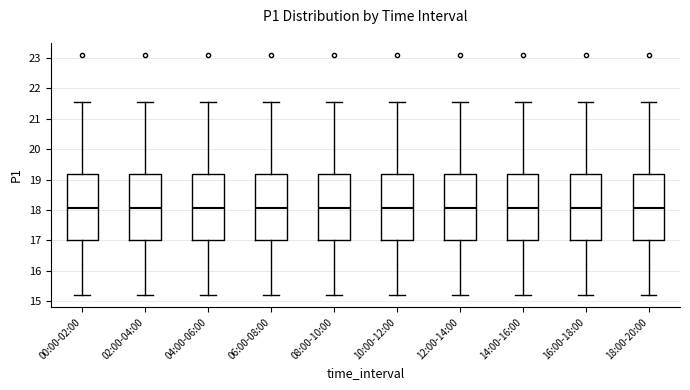

Where is the upper edge of the box for 08:00-10:00 on the y-axis? The values are not printed on the chart, so give them approximately, as read against the axis.

19.2